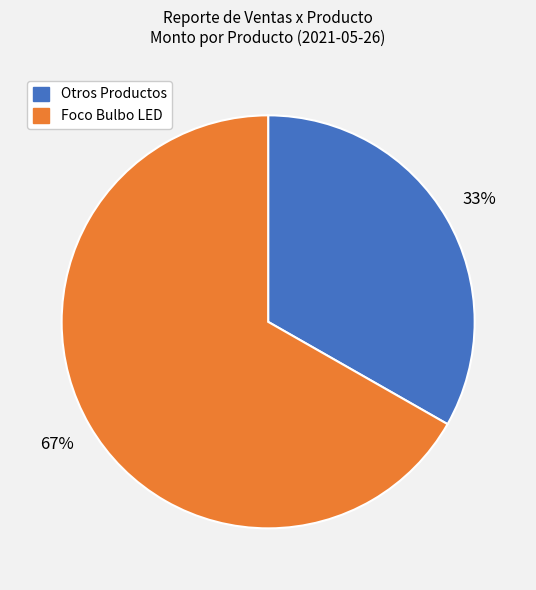

Count the number of slices in the pie.

2